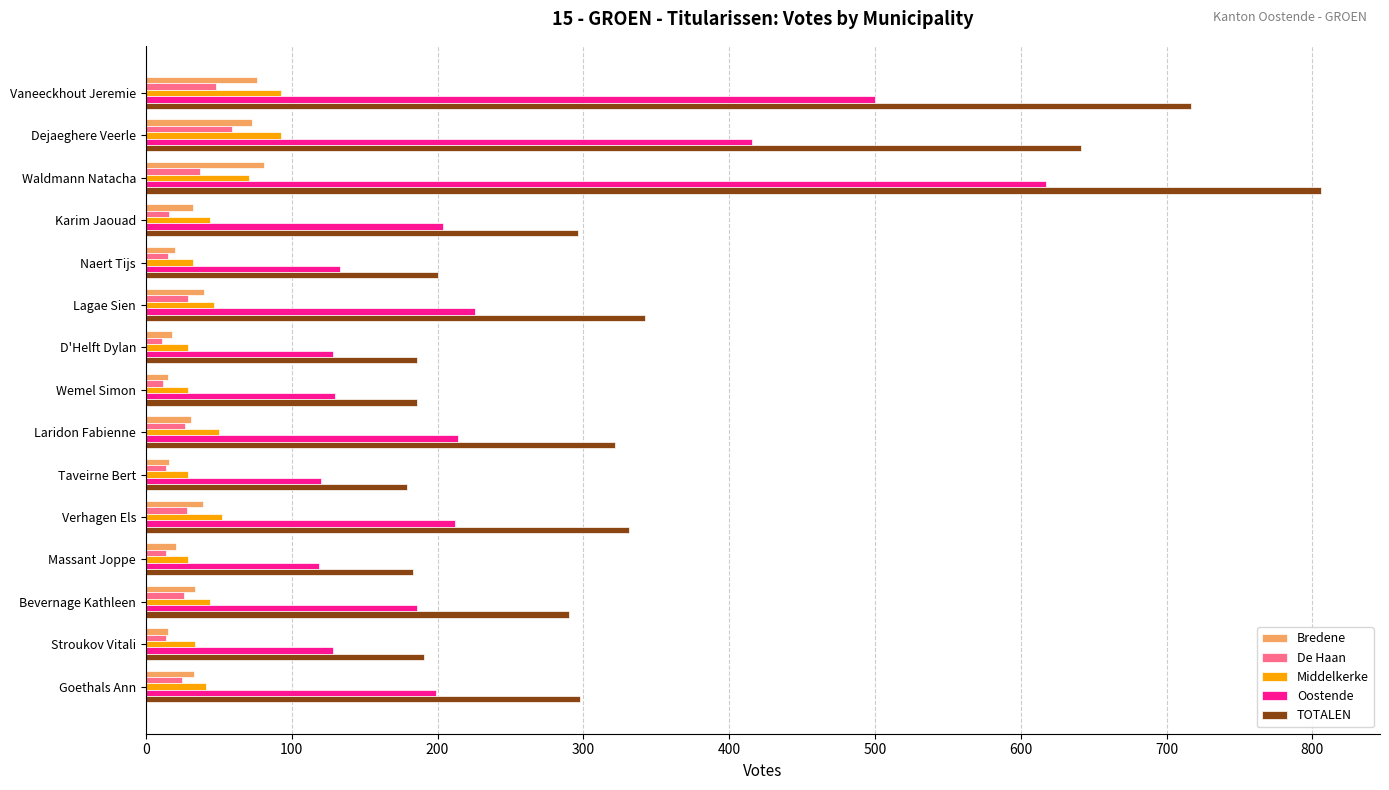

What is the average value of the Oostende series?

235